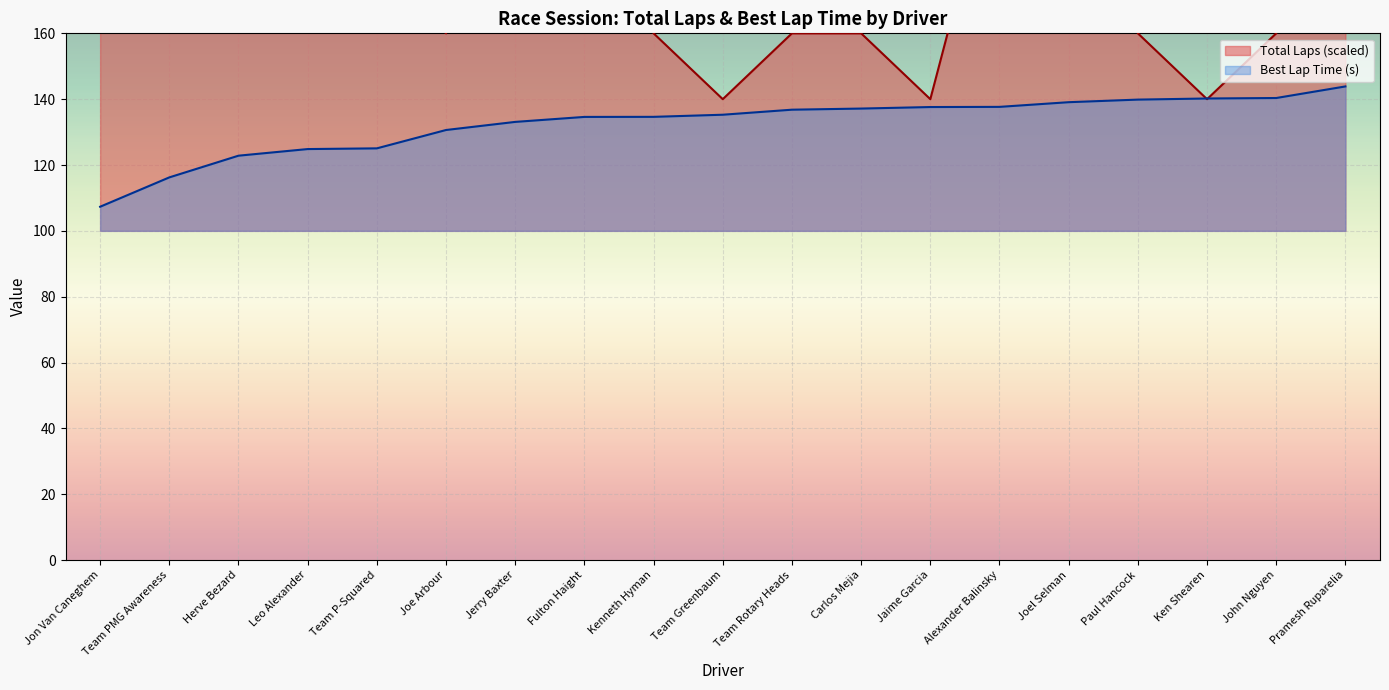

True or false: Total Laps and Best Lap time cross at least once.

True